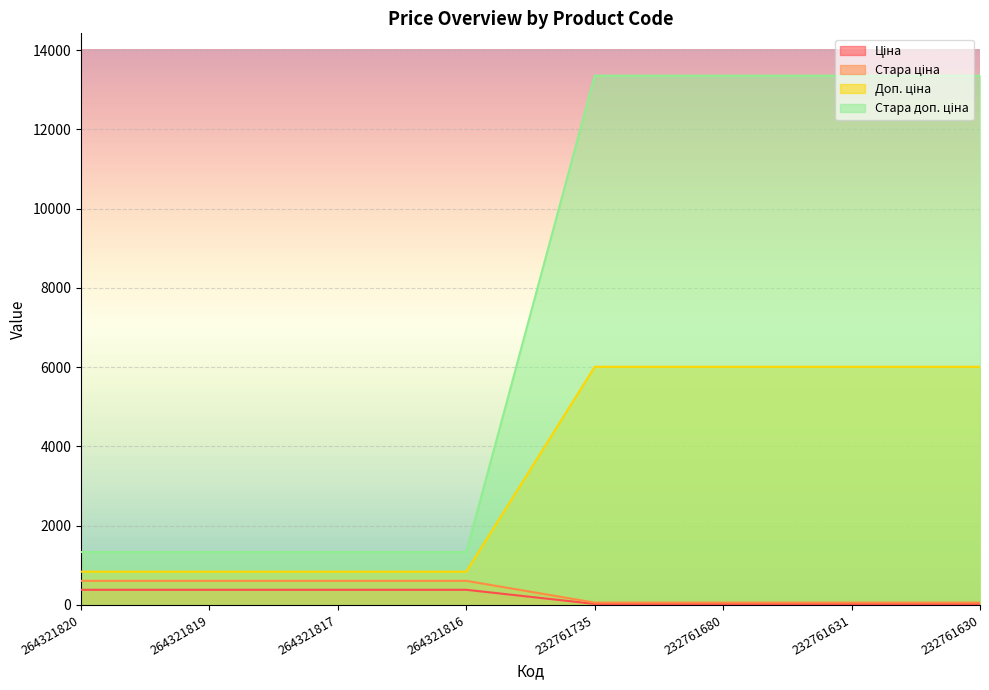

How many lines are shown in the chart?

4